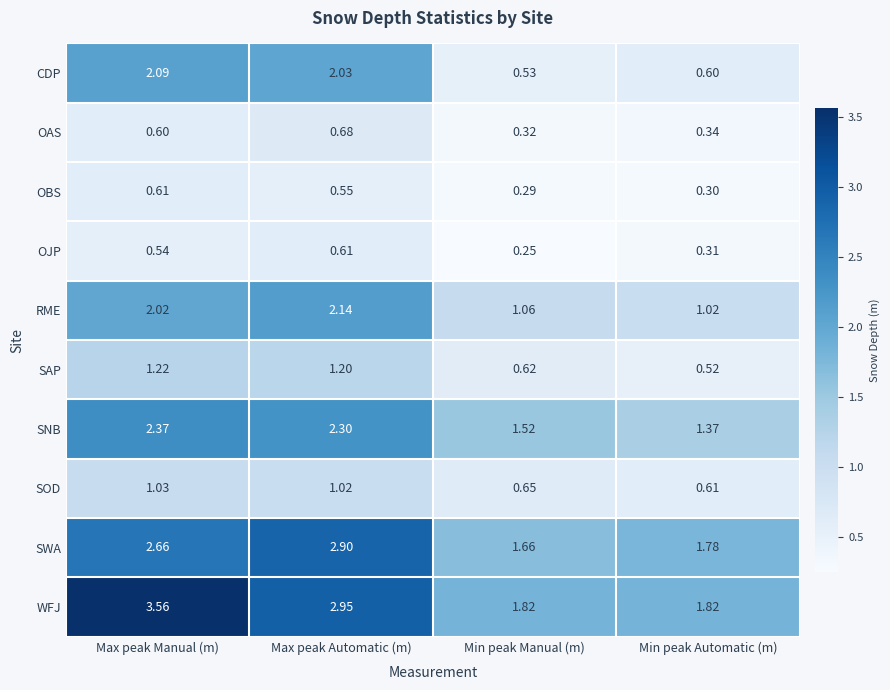

How many data points in CDP are less than 2?

2